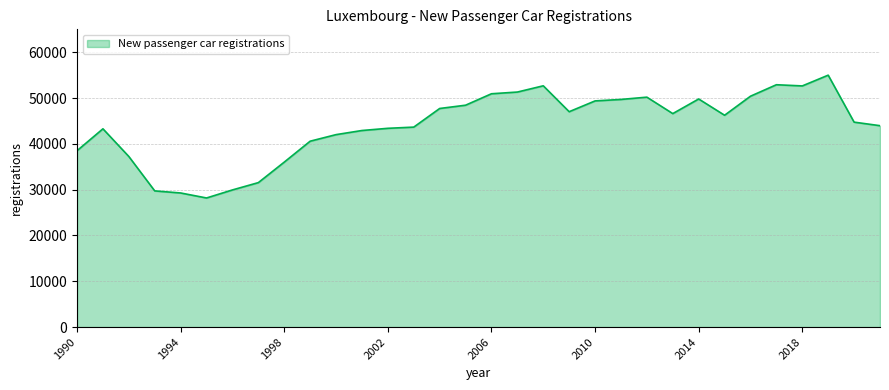

What is the maximum value shown in the chart?

54993